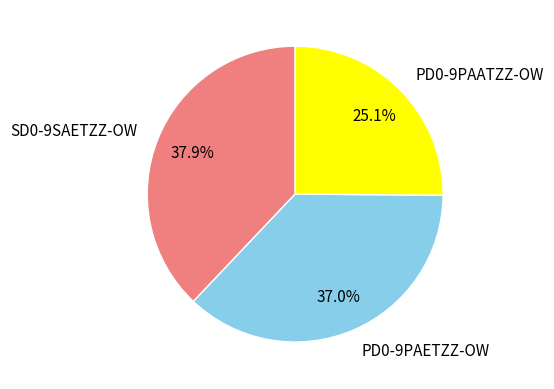

What is the ratio of the value at PD0-9PAATZZ-OW to the value at SD0-9SAETZZ-OW?

0.7